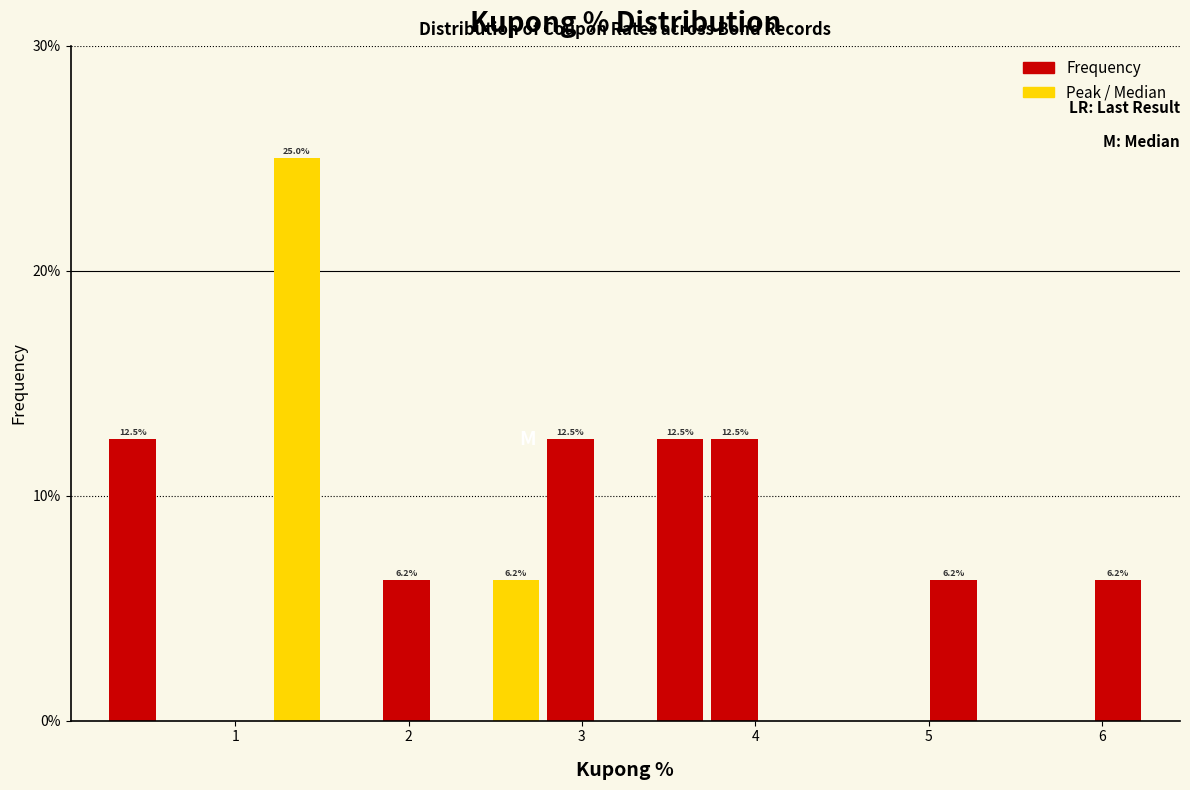

Around what value on the x-axis is the tallest bar? Give the approximate position of its centre, as read against the axis.

1.4